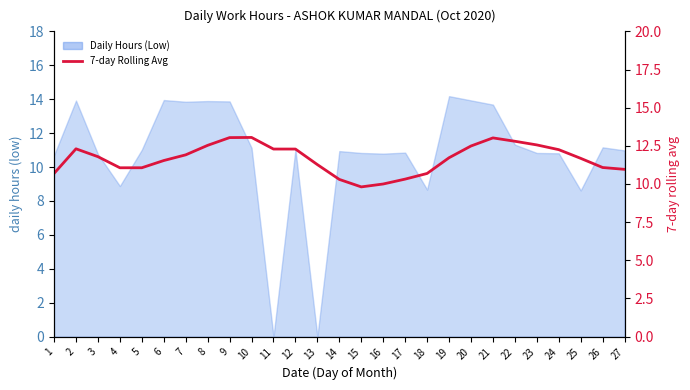

Where is the first local maximum?

2